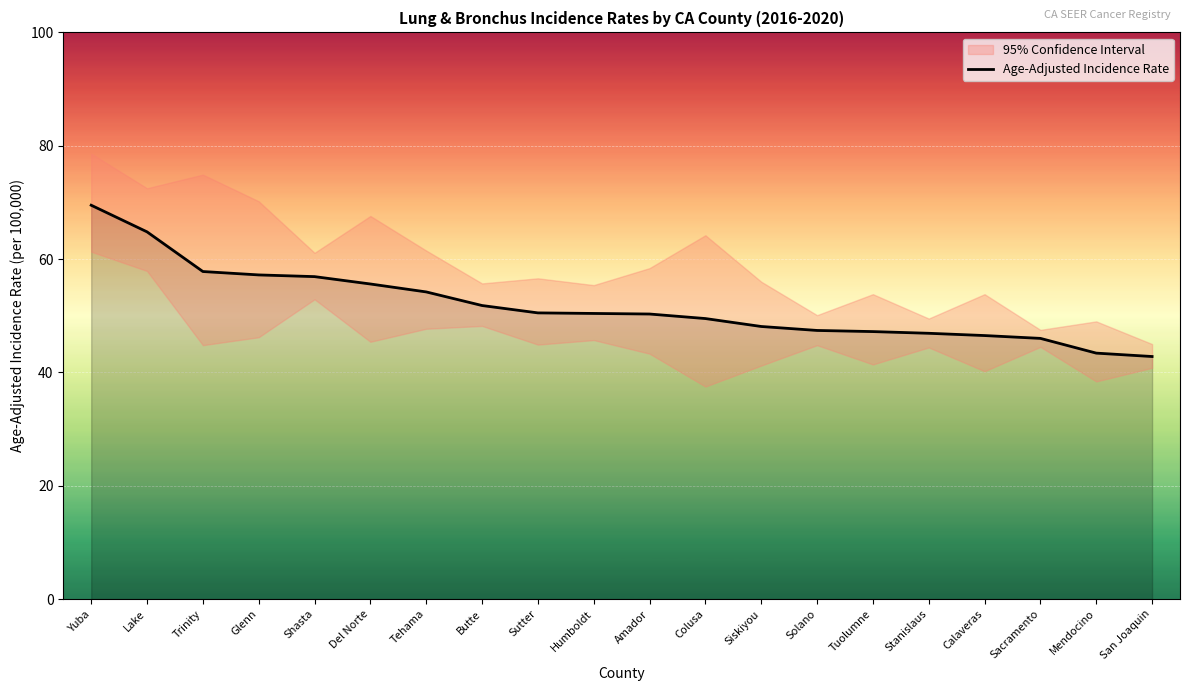

Where does the data first go above 50?

Yuba